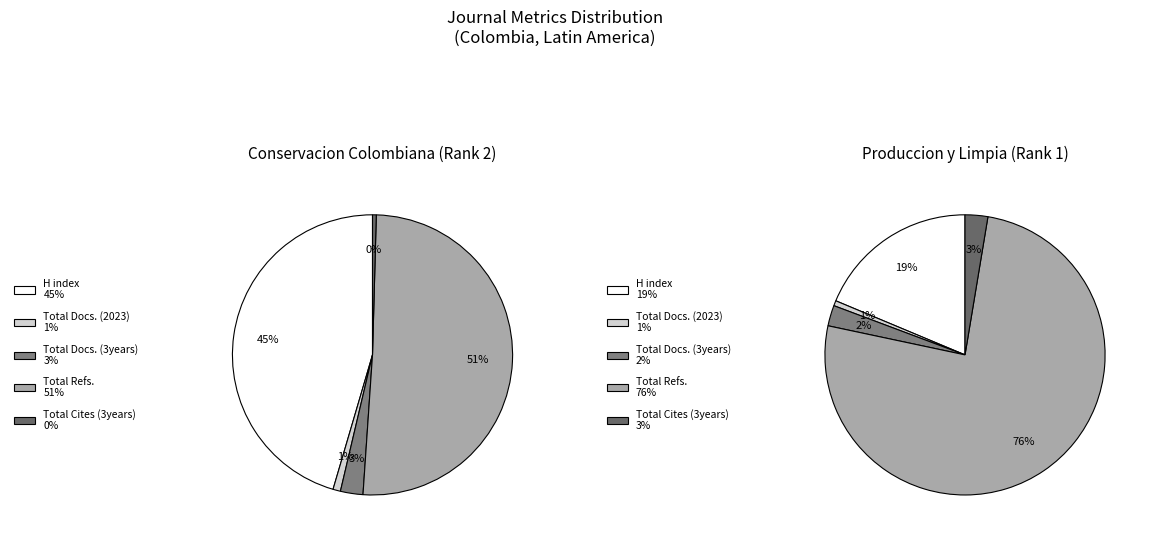

Rank the series by their maximum value, from lowest to highest.

Total Docs. (2023), Total Docs. (3years), Total Cites (3years), H index, Total Refs.